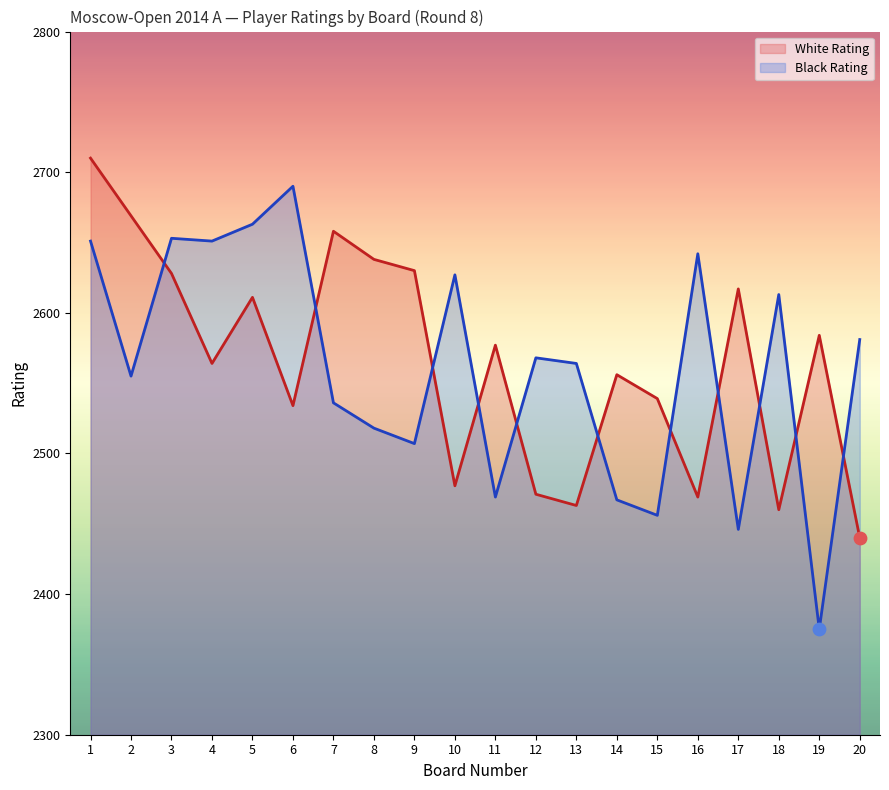

Which series has the largest total across all categories?

White Rating